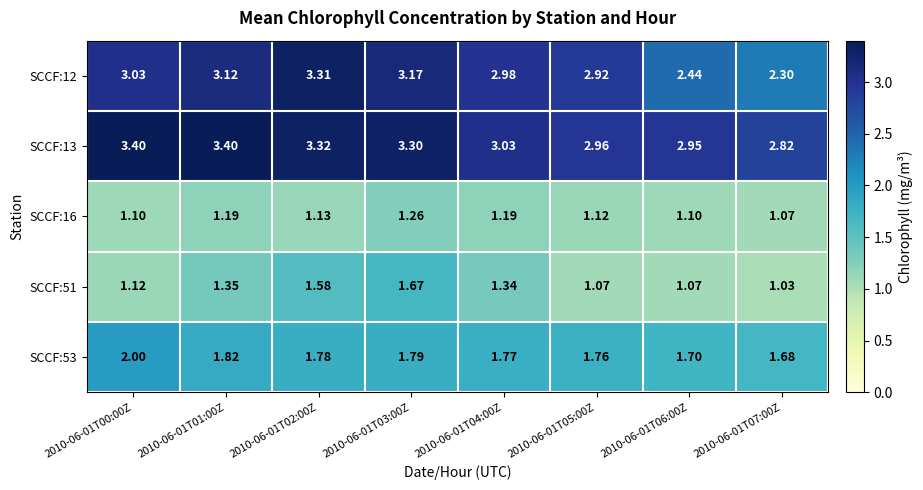

Which series has the largest range (max minus min)?

SCCF:12